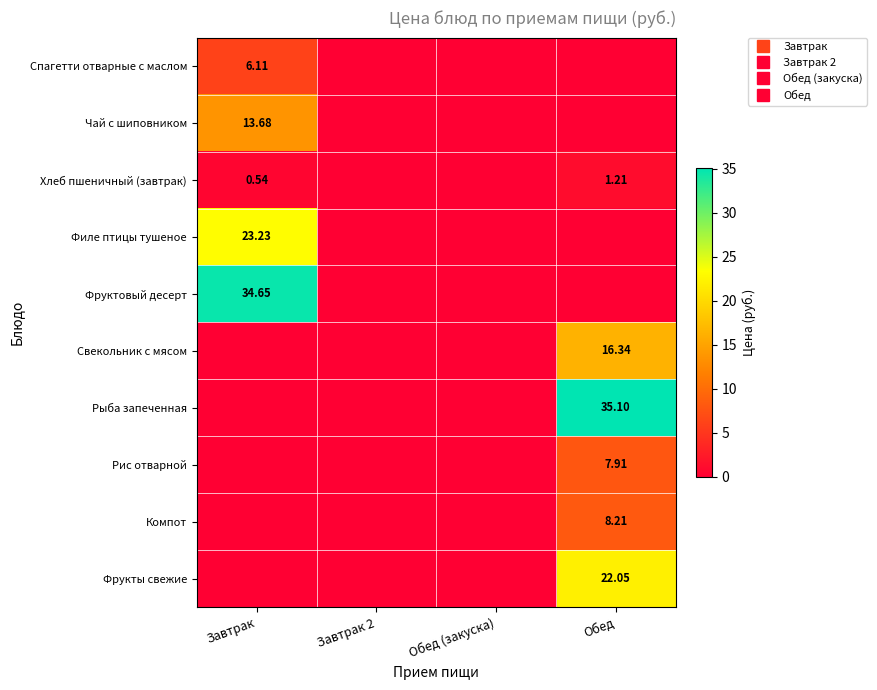

Which has a higher value, Обед or Завтрак 2?

Обед